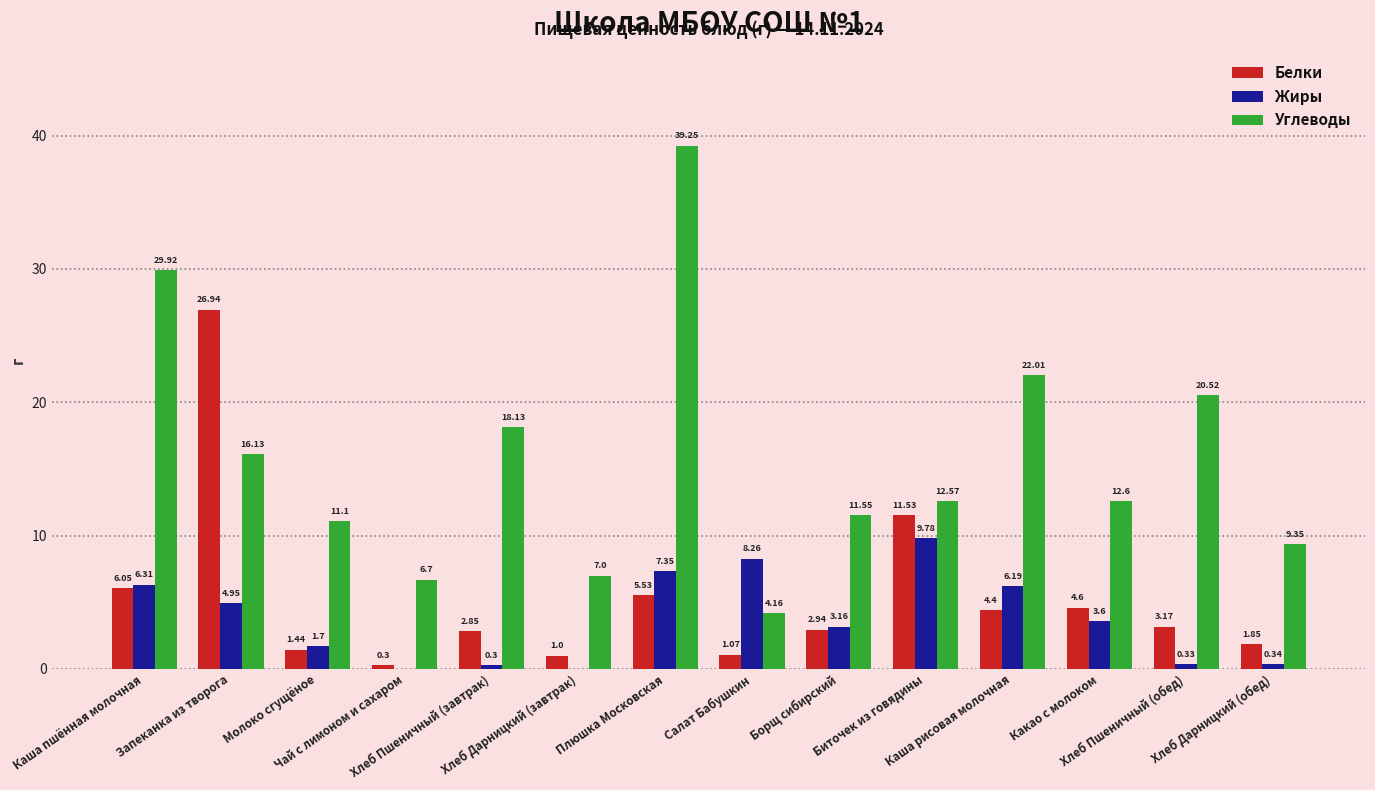

Which series has the widest spread of values?

Углеводы